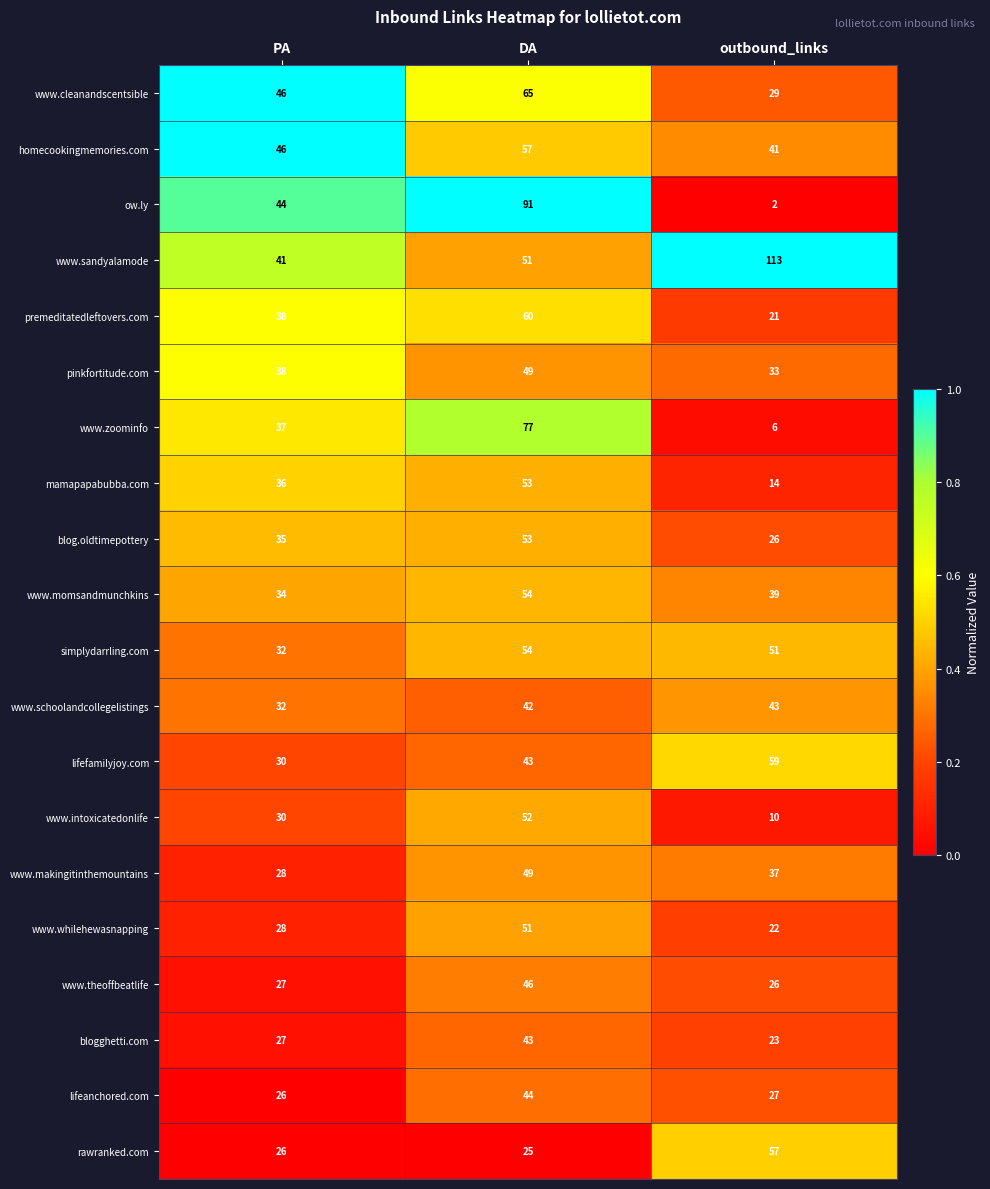

What is the difference between the maximum and minimum values in the www.theoffbeatlife series?

20